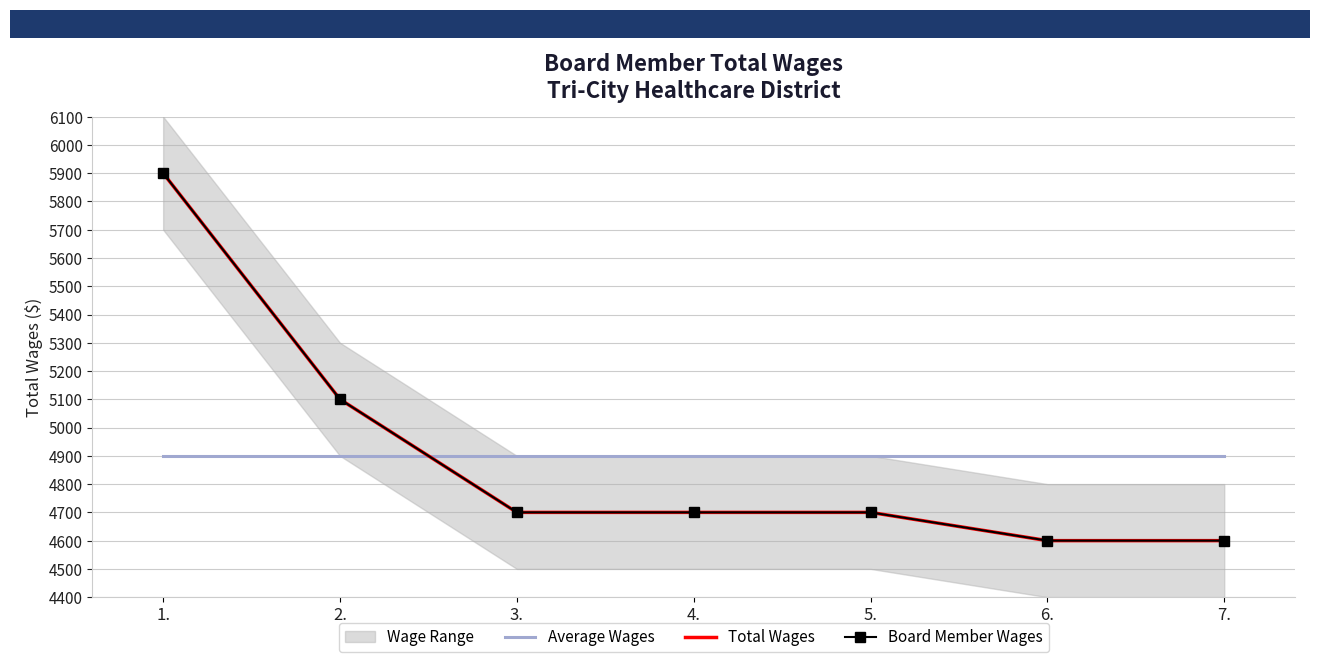

Reading right to left, extract all data points from this chart.

Average Wages: 7.=4900	6.=4900	5.=4900	4.=4900	3.=4900	2.=4900	1.=4900
Total Wages: 7.=4600	6.=4600	5.=4700	4.=4700	3.=4700	2.=5100	1.=5900
Board Member Wages: 7.=4600	6.=4600	5.=4700	4.=4700	3.=4700	2.=5100	1.=5900